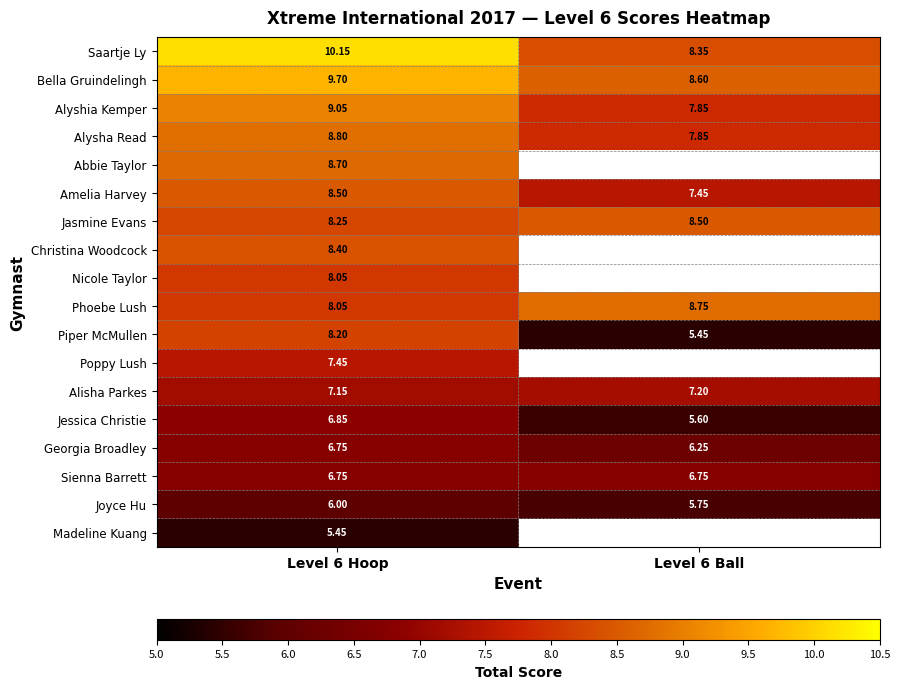

Is it true that Poppy Lush equals 7.5 at Level 6 Hoop?

True